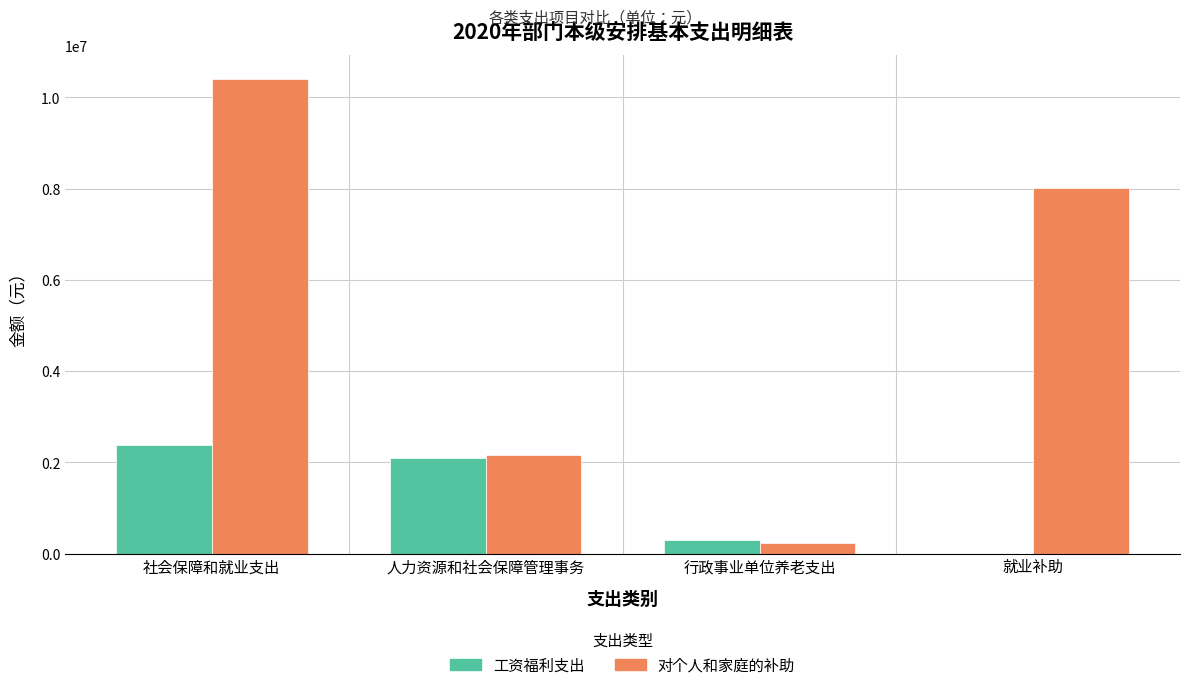

Reading left to right, extract all data points from this chart.

工资福利支出: 社会保障和就业支出=2384498.2	人力资源和社会保障管理事务=2092338.0	行政事业单位养老支出=292160.2	就业补助=0.0
对个人和家庭的补助: 社会保障和就业支出=10410257.6	人力资源和社会保障管理事务=2167368.0	行政事业单位养老支出=227157.6	就业补助=8015732.0